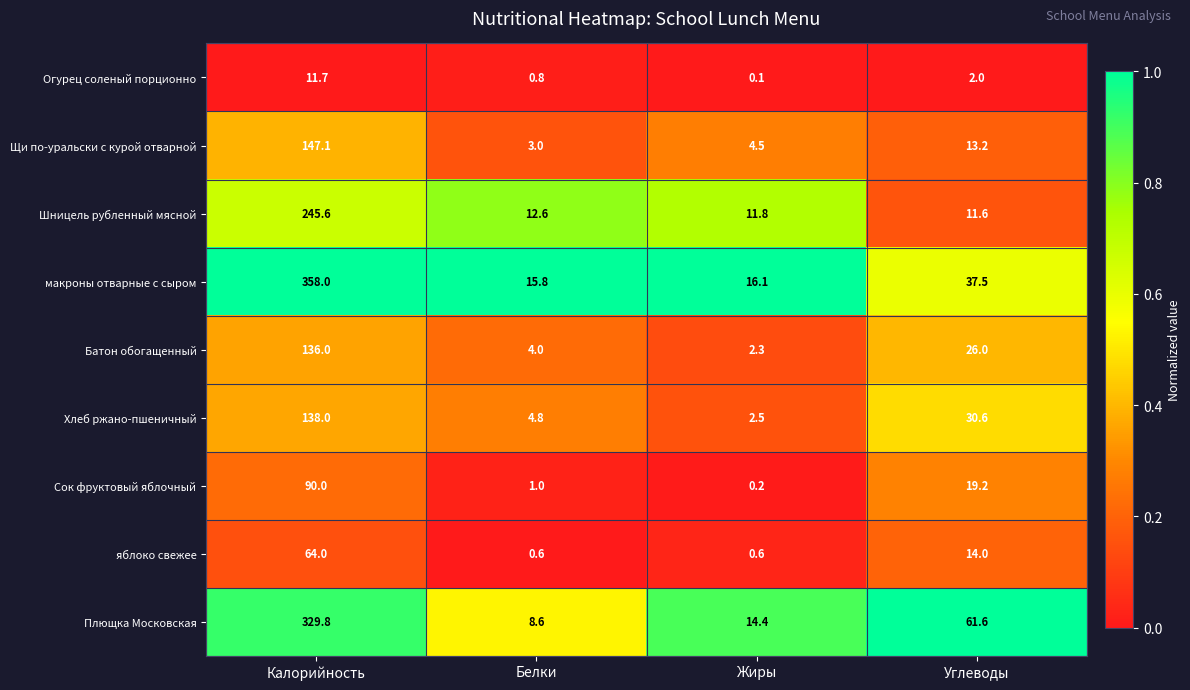

Between Белки and Углеводы, which series saw the biggest shift?

Плющка Московская